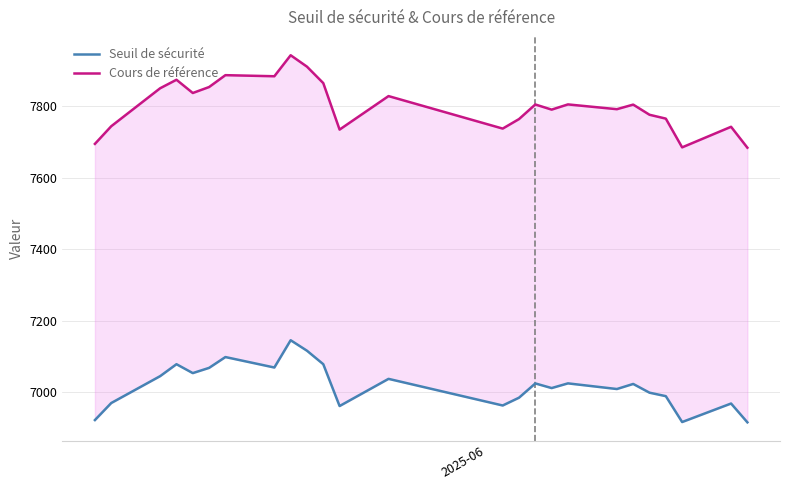

What is the average value of the Seuil de sécurité series?

7018.5